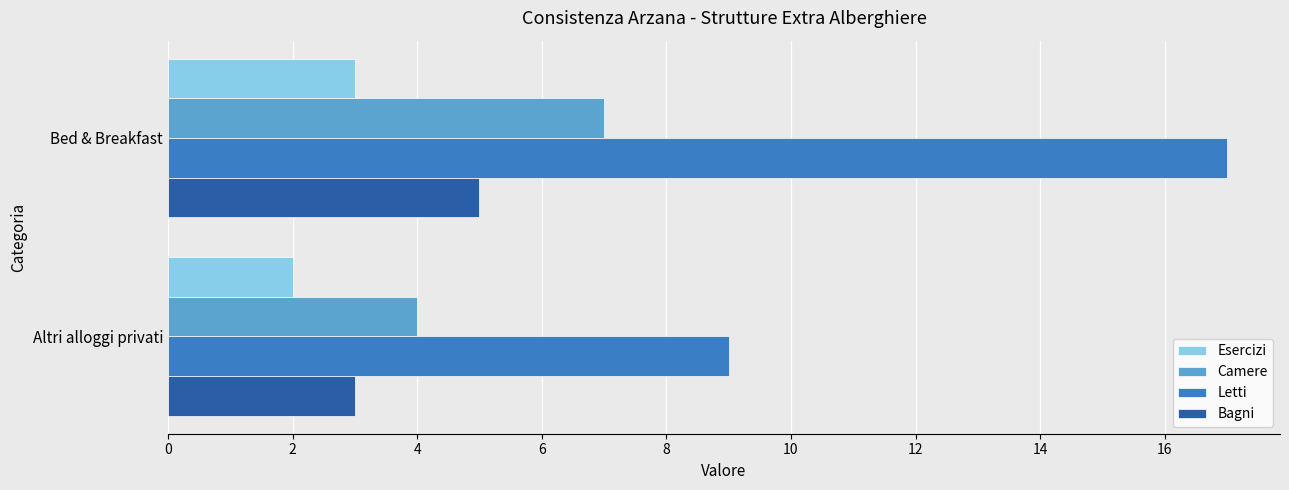

Which series has the largest total across all categories?

Letti